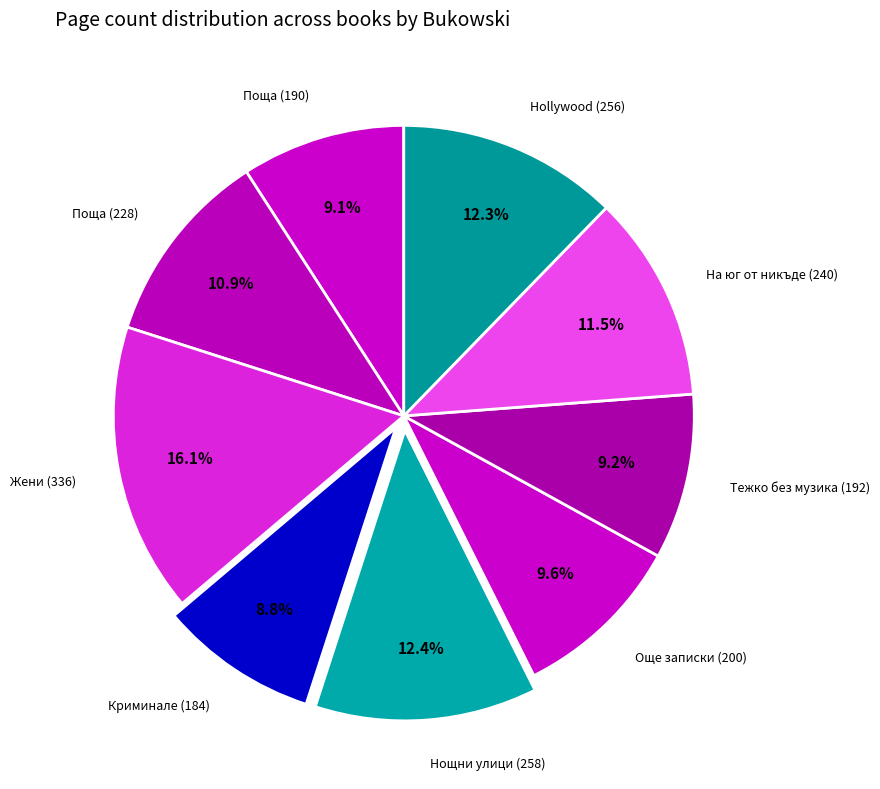

What is the largest slice in the pie chart?

Жени (336)